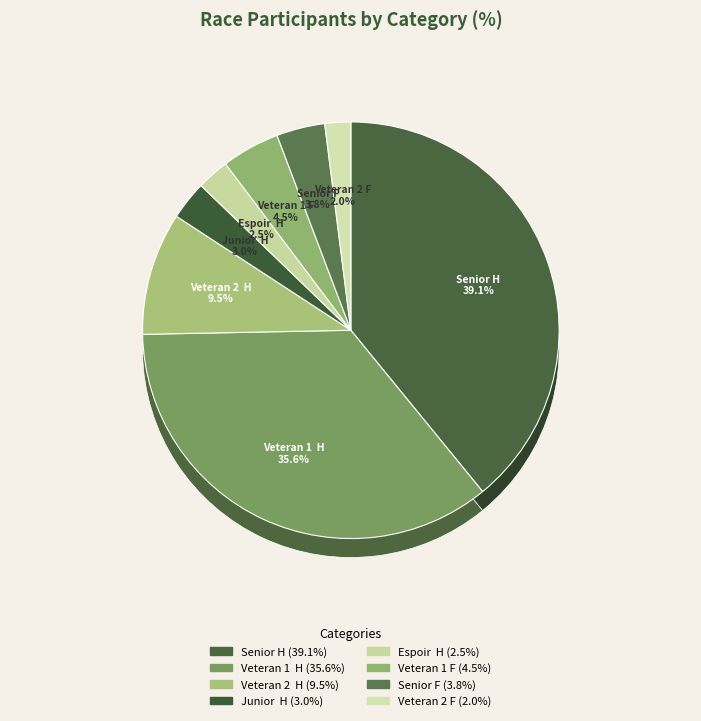

Is it true that Veteran 1 F is 5% of the pie?

True